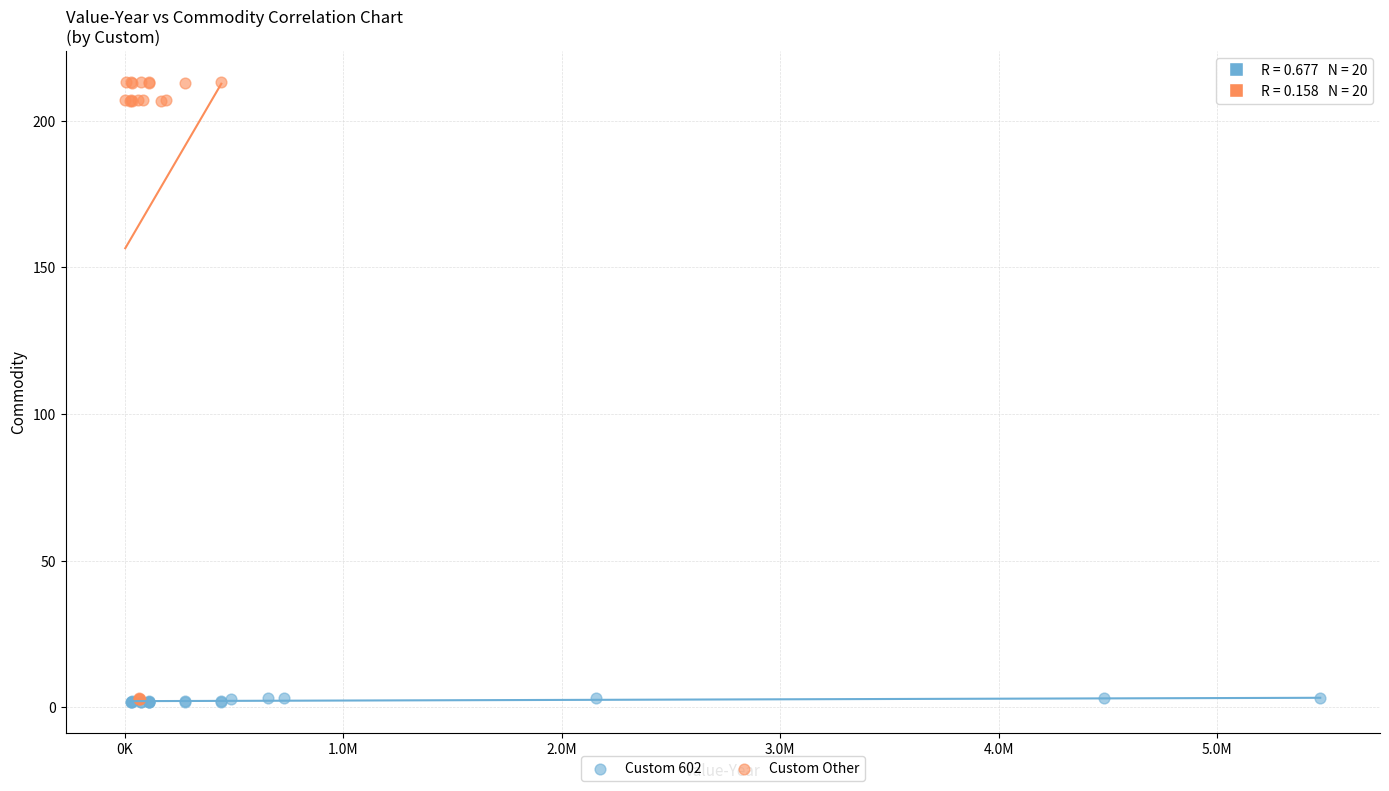

Which series contains the highest Y value?

Custom Other